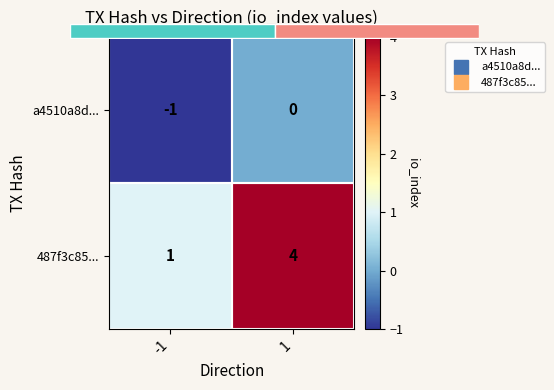

What is the sum of the a4510a8d... values at 1 and -1?

-1